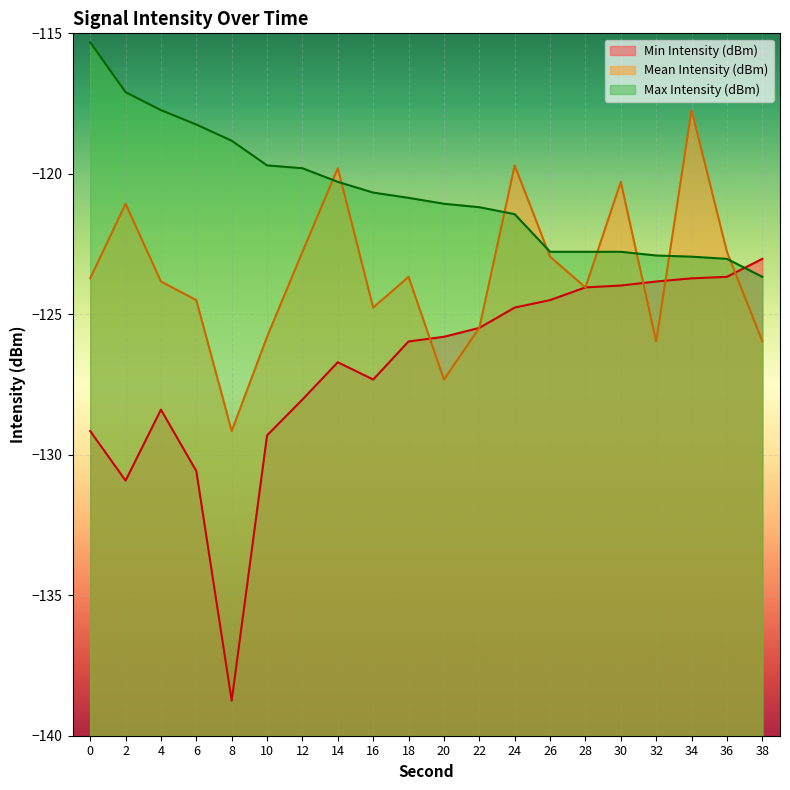

In Min Intensity (dBm), how many points are higher than both neighbors (excluding endpoints)?

2